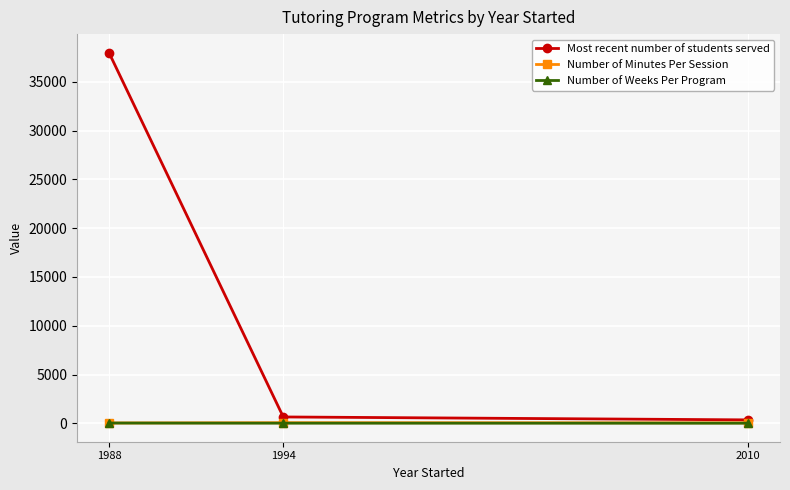

Rank the series by their maximum value, from highest to lowest.

Most recent number of students served, Number of Minutes Per Session, Number of Weeks Per Program